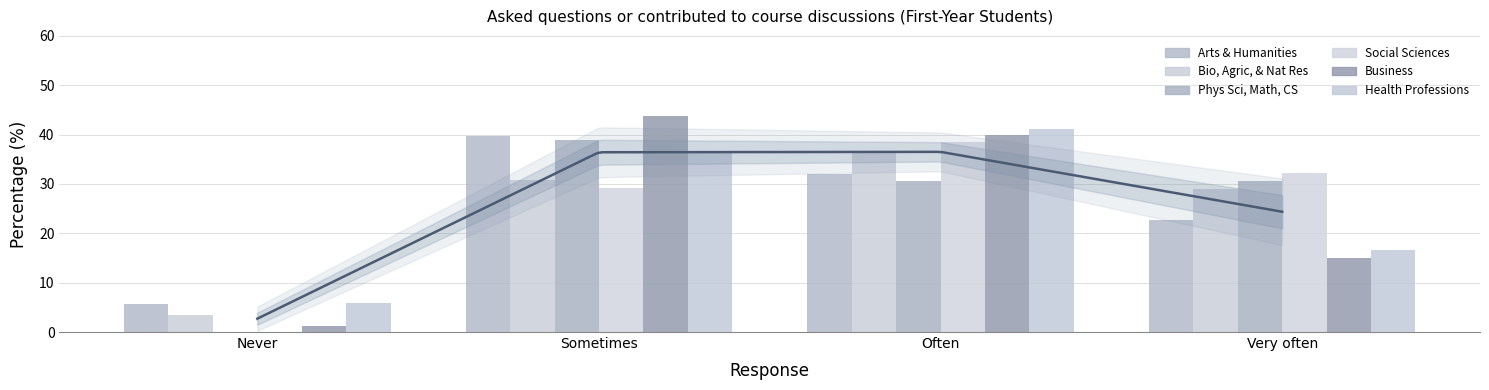

Is it true that Health Professions equals 4.9 at Very often?

False